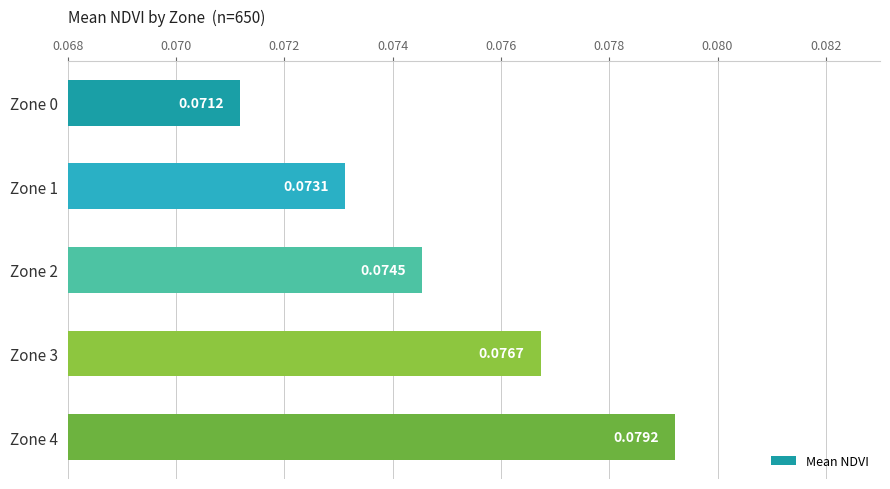

List the labels in order of value, smallest first.

Zone 0, Zone 1, Zone 2, Zone 3, Zone 4